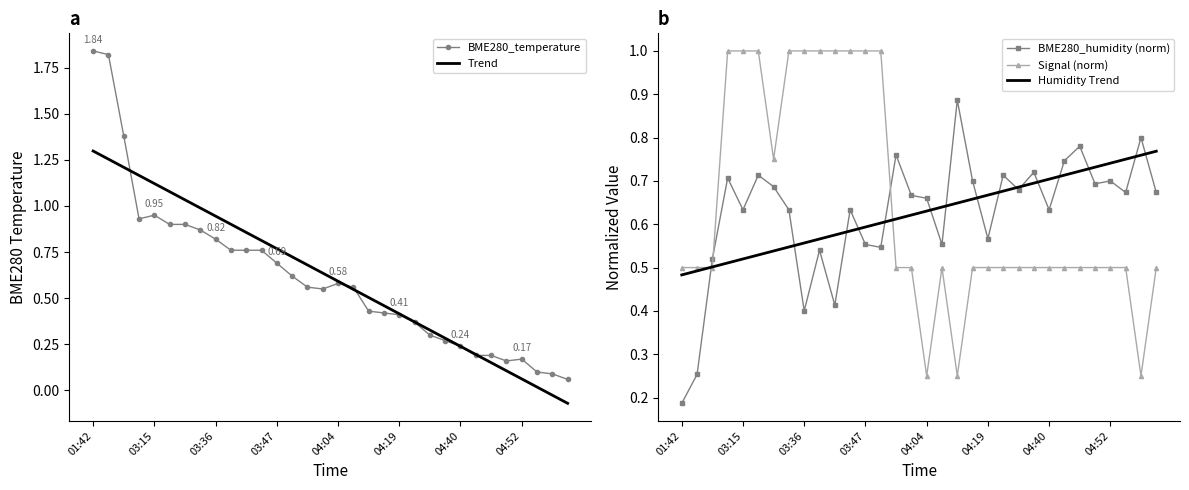

Is the value of BME280_humidity (norm) at 22 greater than the value of Trend at 30?

Yes